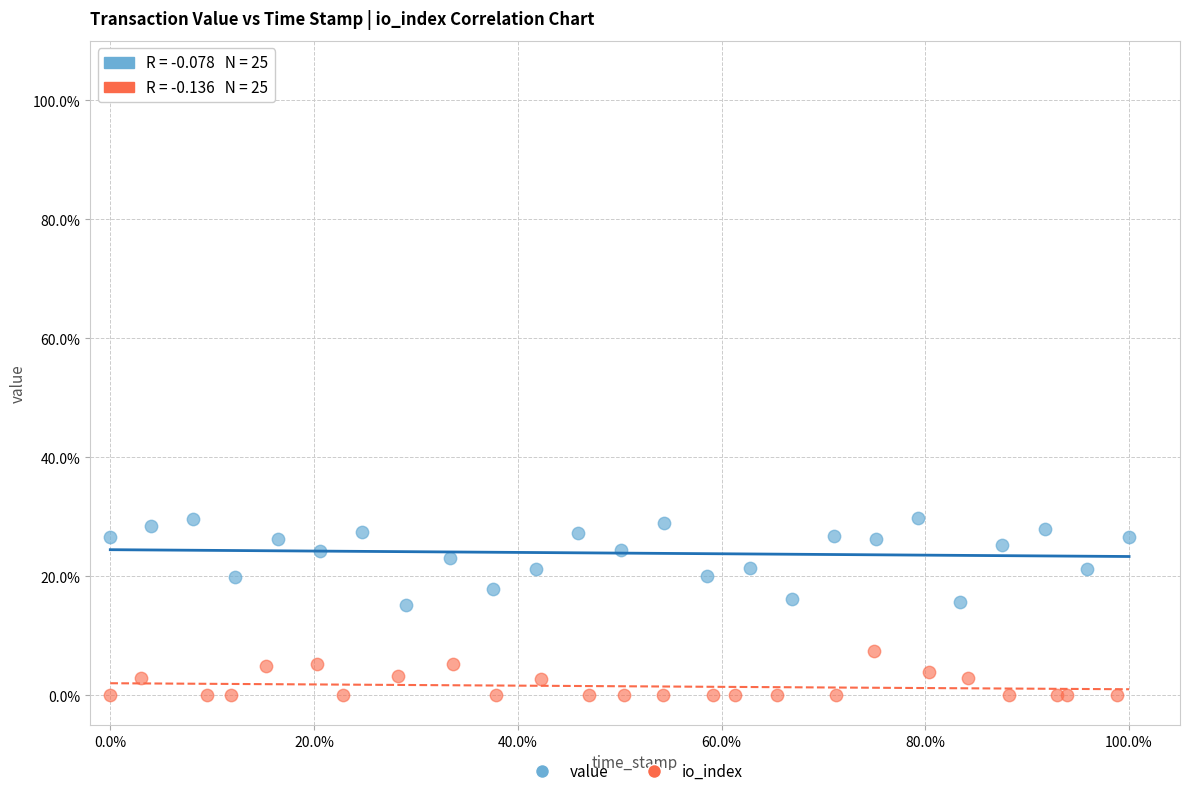

Which series contains the lowest Y value?

io_index